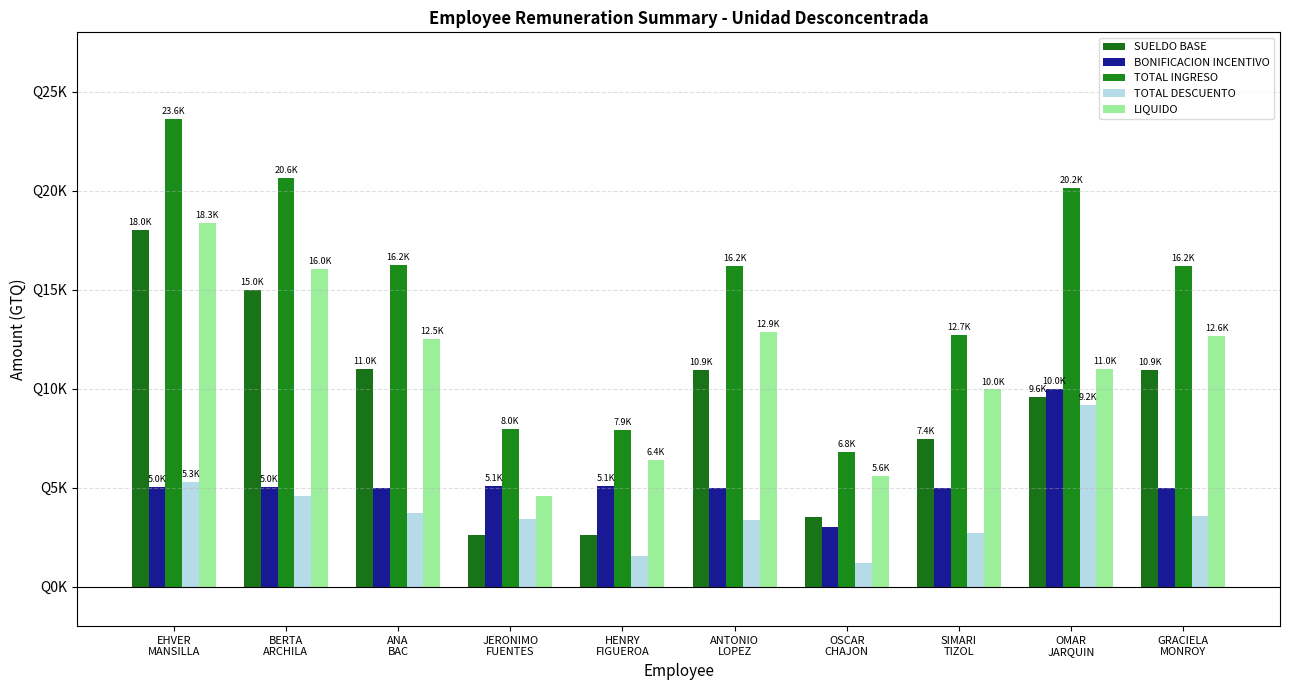

The value of SUELDO BASE at OMAR
JARQUIN is 6202.4. True or false?

False